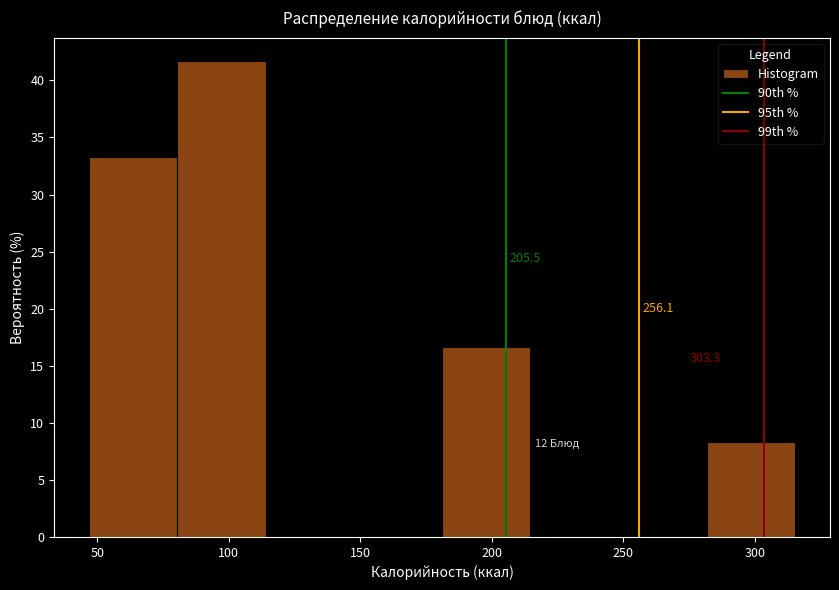

Which range on the x-axis has the tallest bar?

80 to 115